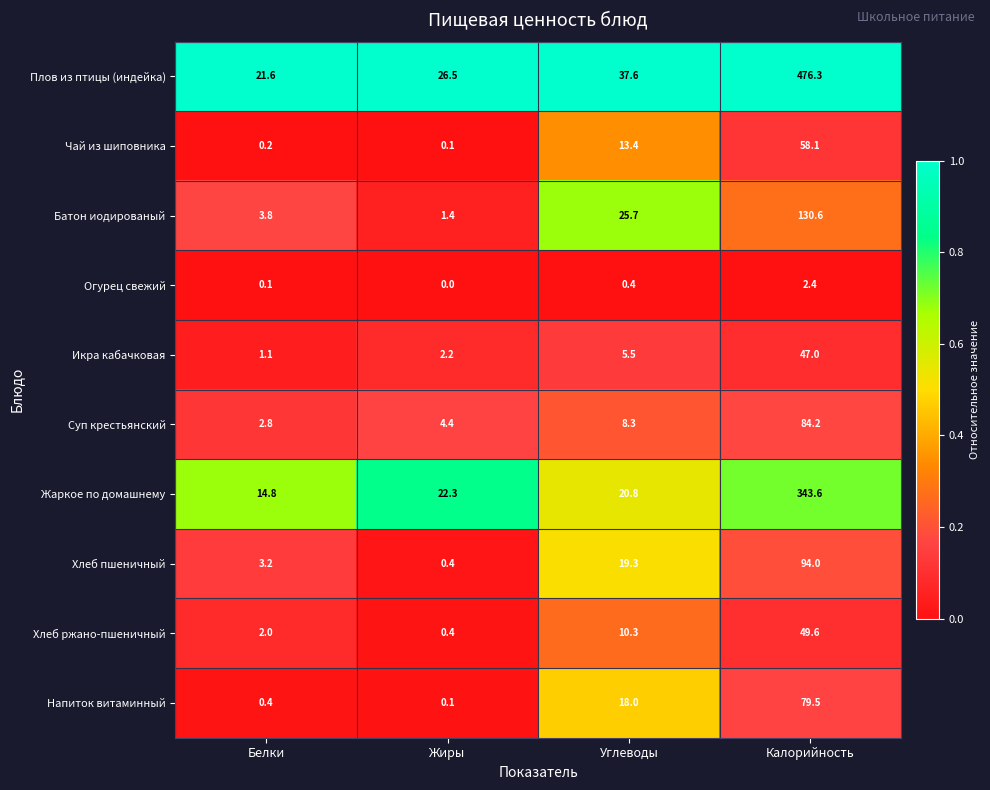

List the labels in order of Суп крестьянский value, smallest first.

Белки, Жиры, Углеводы, Калорийность